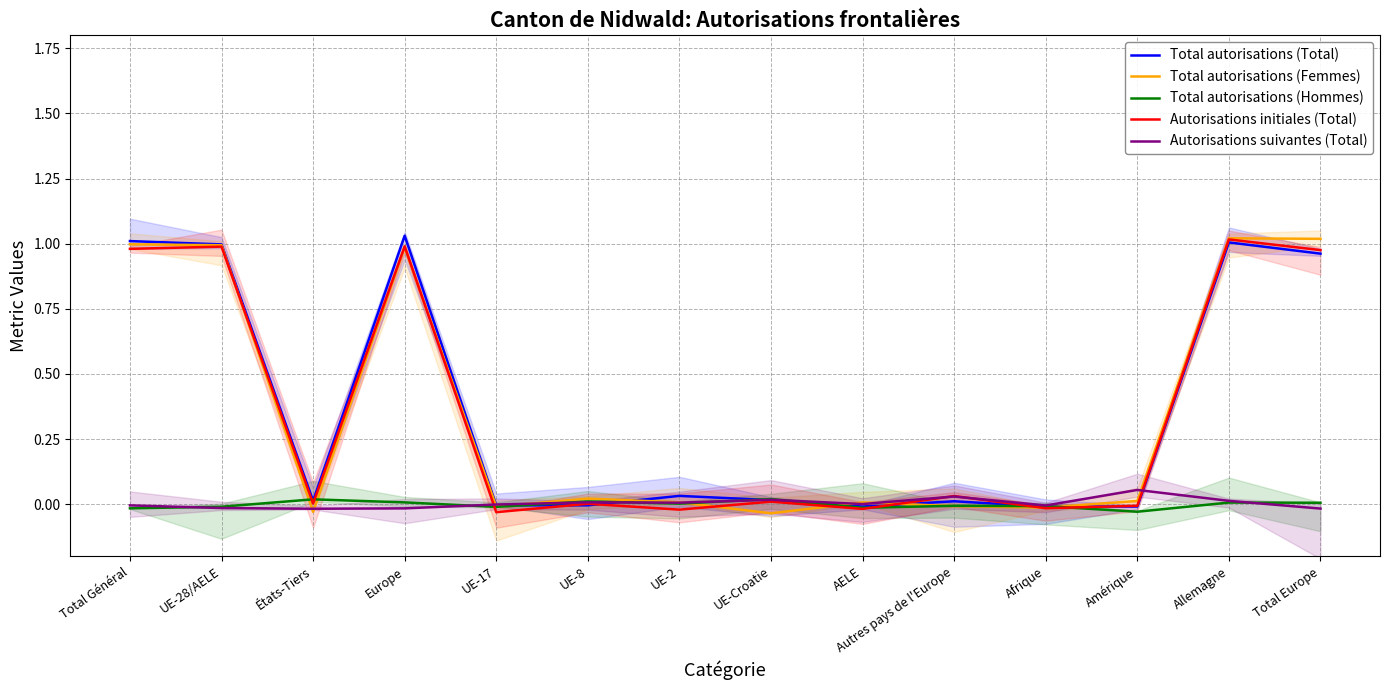

At which category is the sum across all series the highest?

Allemagne